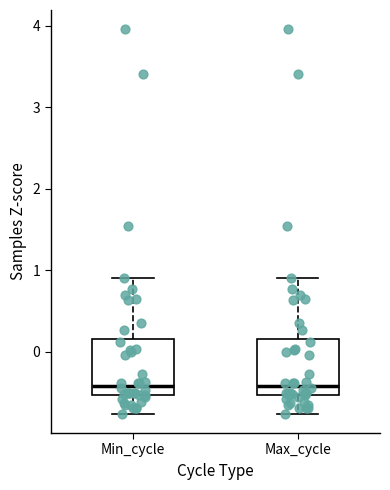

Reading left to right, transcribe this box plot: for each box, give where its median line is, the range the box spans, and where its two whiskers end, as read against the y-axis. The values are not printed on the chart, so give them approximately, as read against the axis.

Min_cycle: median -0.4, box -0.5 to 0.2, whiskers -0.8 to 0.9
Max_cycle: median -0.4, box -0.5 to 0.2, whiskers -0.8 to 0.9